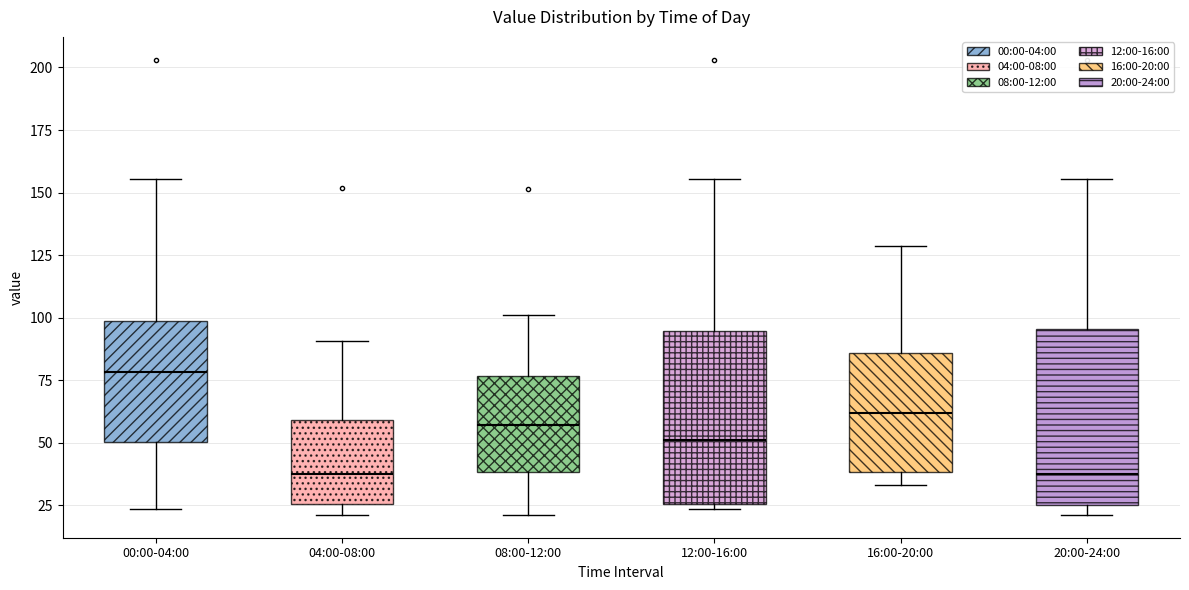

Reading left to right, transcribe this box plot: for each box, give where its median line is, the range the box spans, and where its two whiskers end, as read against the y-axis. The values are not printed on the chart, so give them approximately, as read against the axis.

00:00-04:00: median 80, box 50 to 100, whiskers 25 to 155
04:00-08:00: median 35, box 25 to 60, whiskers 20 to 90
08:00-12:00: median 55, box 40 to 75, whiskers 20 to 100
12:00-16:00: median 50, box 25 to 95, whiskers 25 (just below the box's lower edge) to 155
16:00-20:00: median 60, box 40 to 85, whiskers 35 to 130
20:00-24:00: median 40, box 25 to 95, whiskers 20 to 155